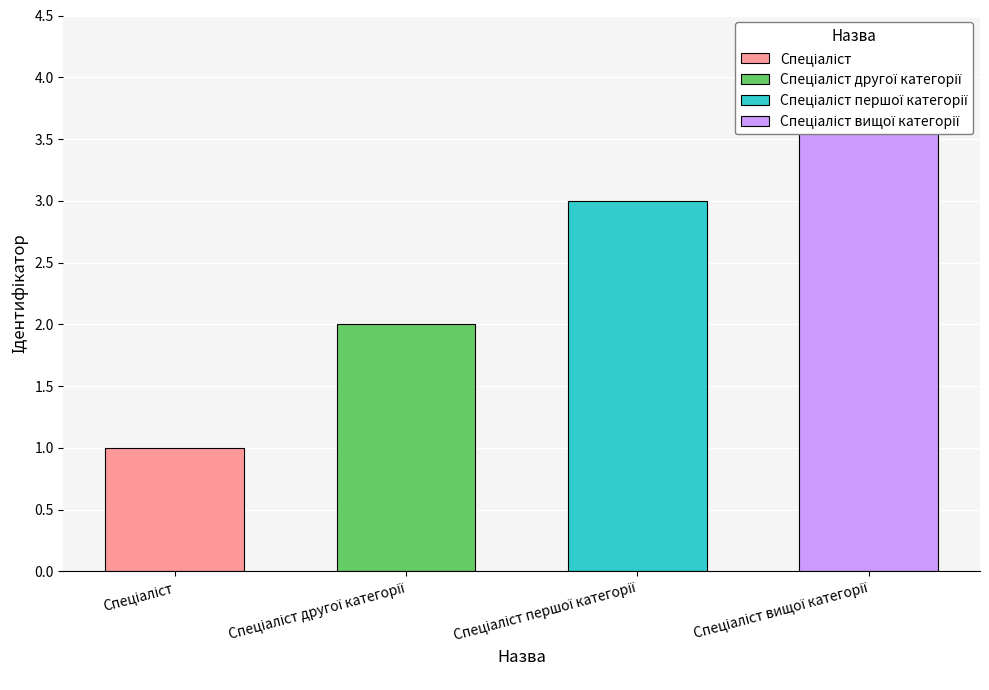

Are the bars grouped side by side (vs. stacked)?

No